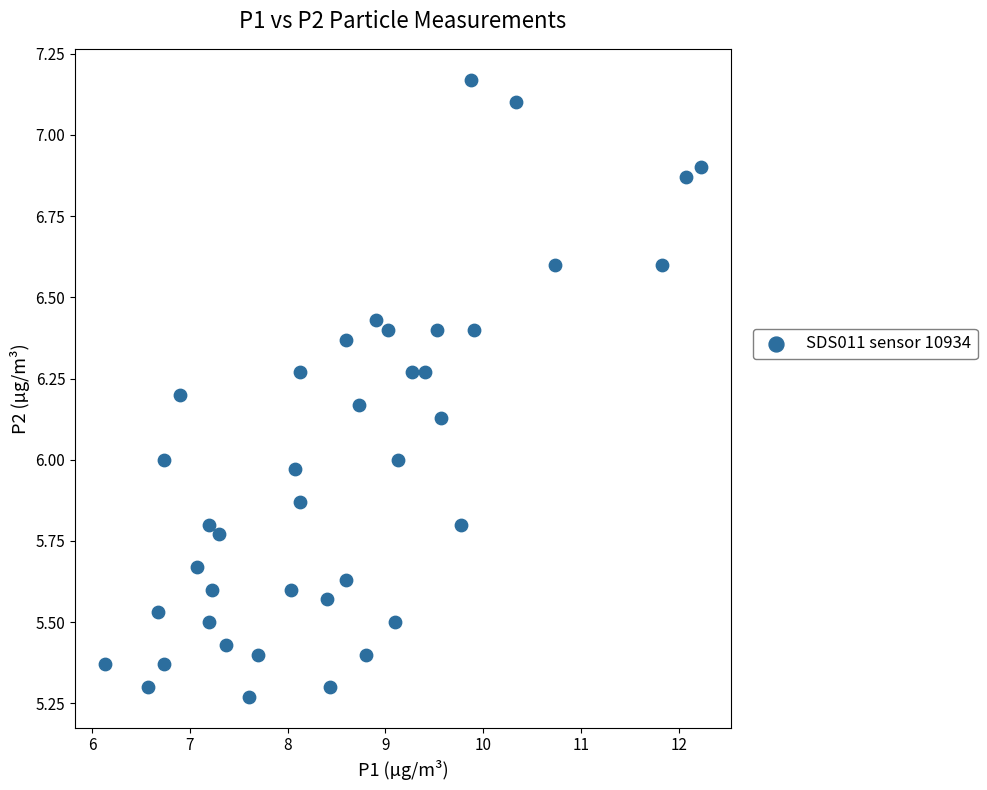

What is the range of Y values (max minus min)?

1.9